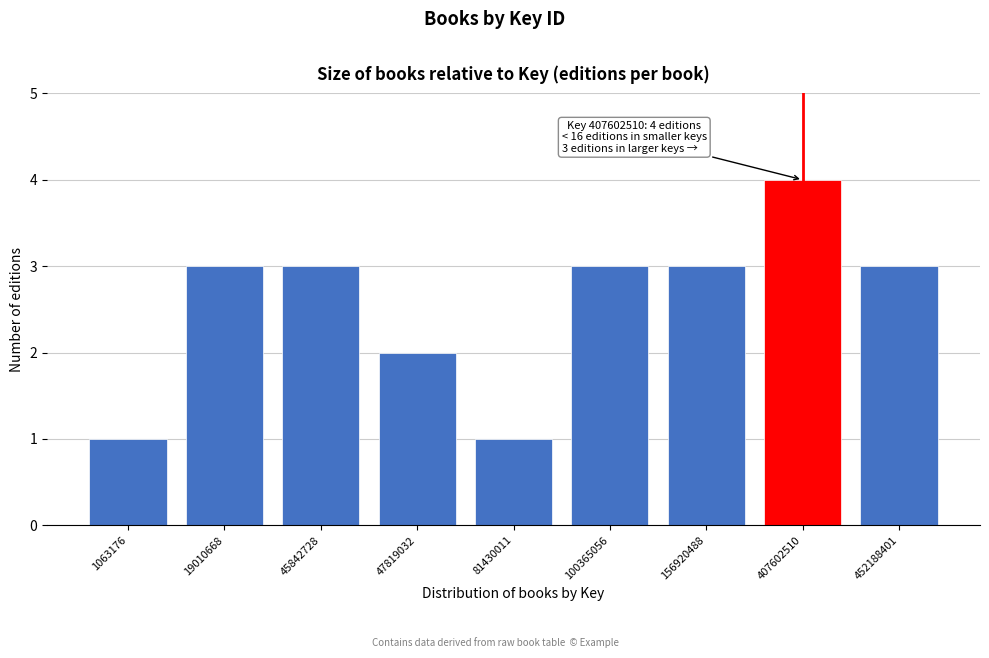

Reading left to right, transcribe all the data shown in this chart.

1063176=1	19010668=3	45842728=3	47819032=2	81430011=1	100365056=3	156920488=3	407602510=4	452188401=3